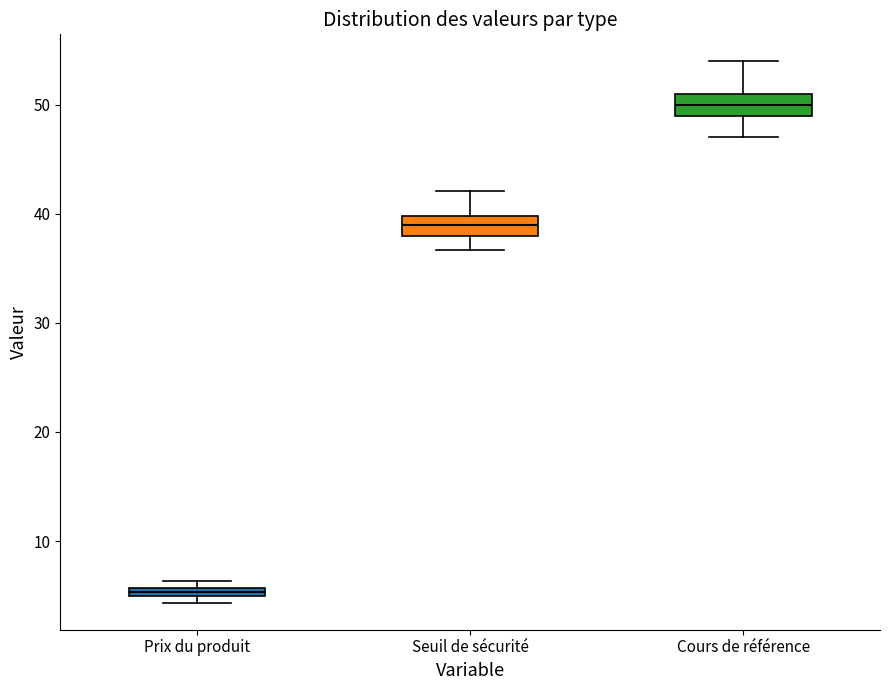

Which box has the highest median line?

Cours de référence